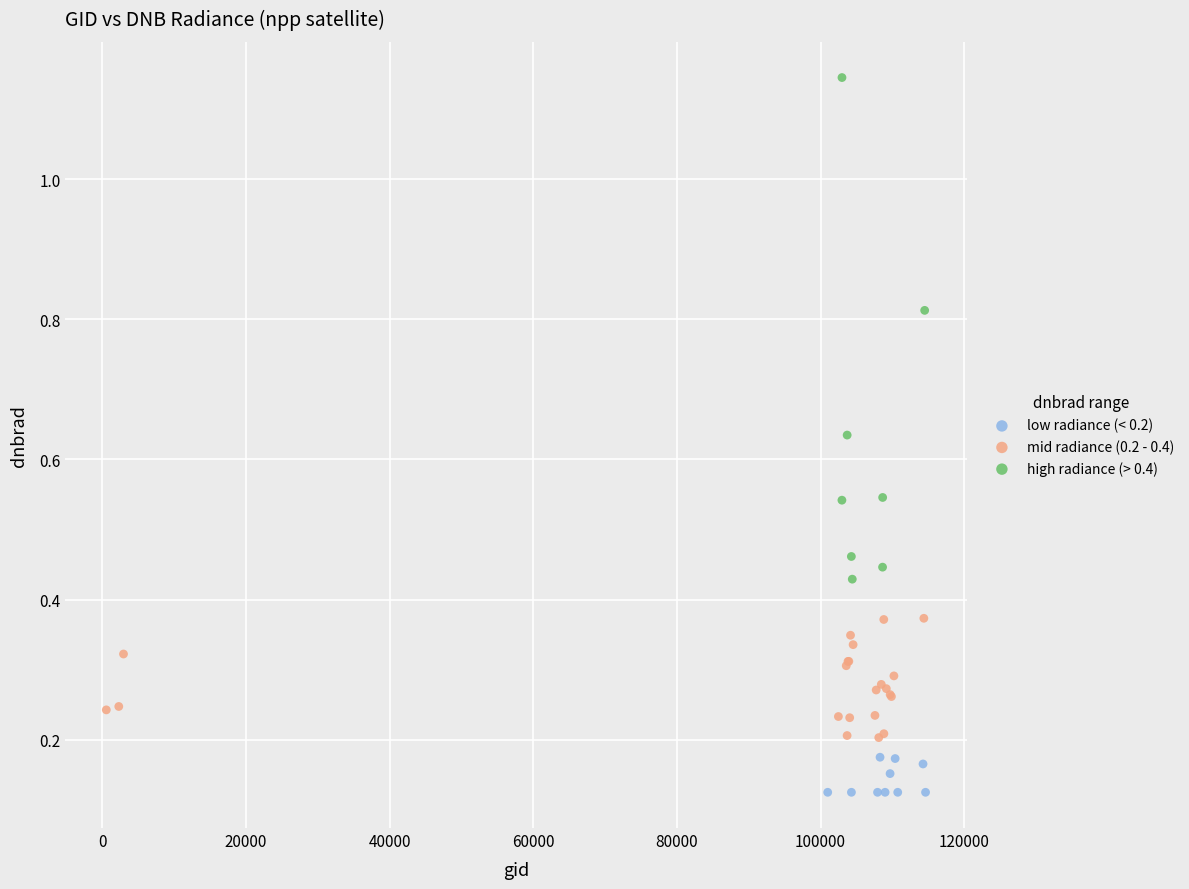

Which series reaches the maximum Y coordinate?

high radiance (> 0.4)